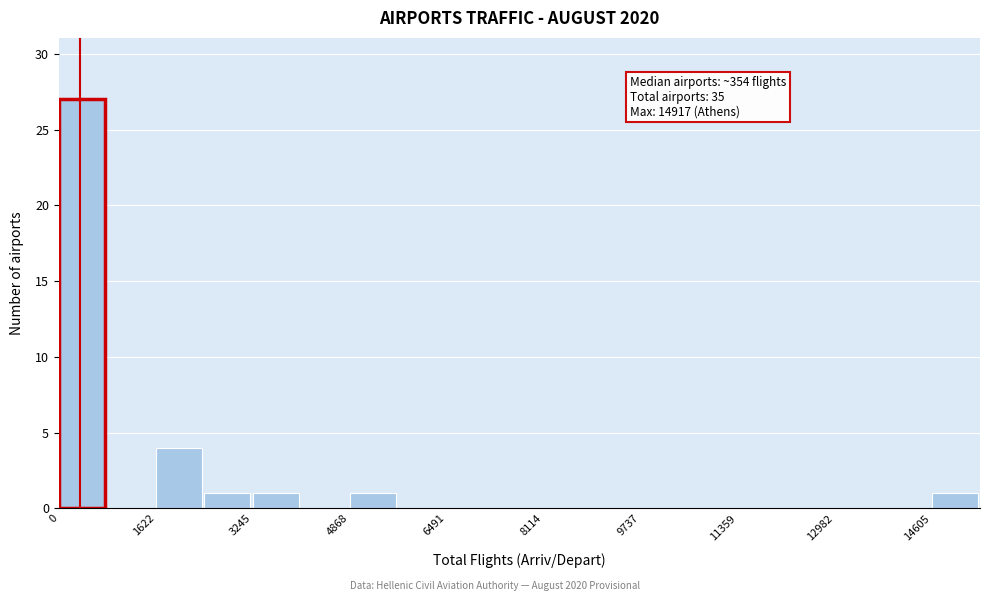

Which range on the x-axis has the tallest bar?

0 to 800